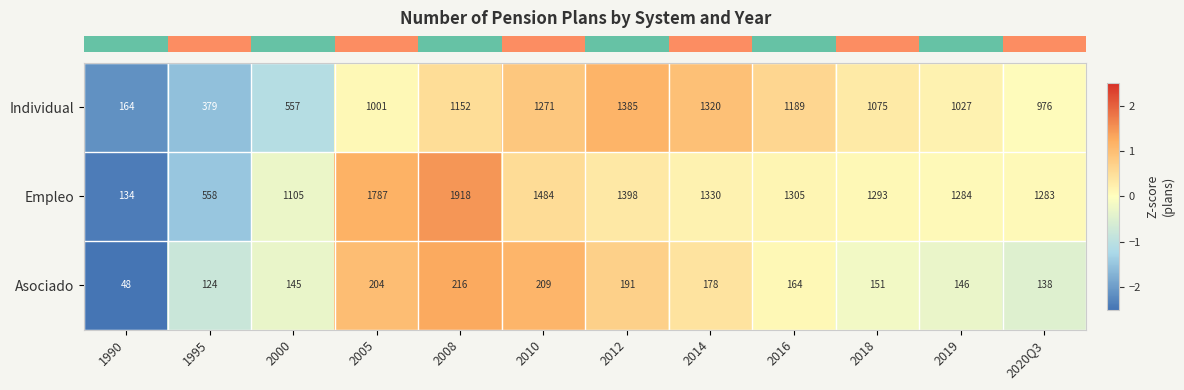

Count the number of data series in this chart.

3